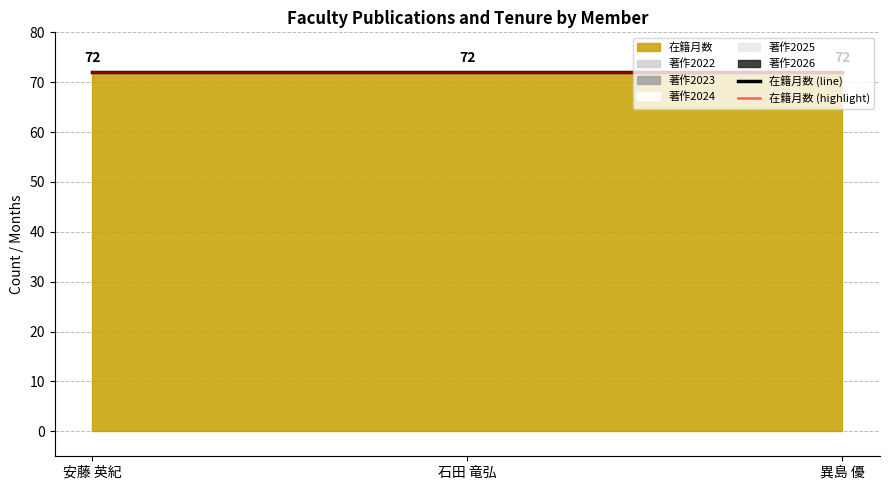

List the labels in order of 著作2025 value, smallest first.

安藤 英紀, 石田 竜弘, 異島 優